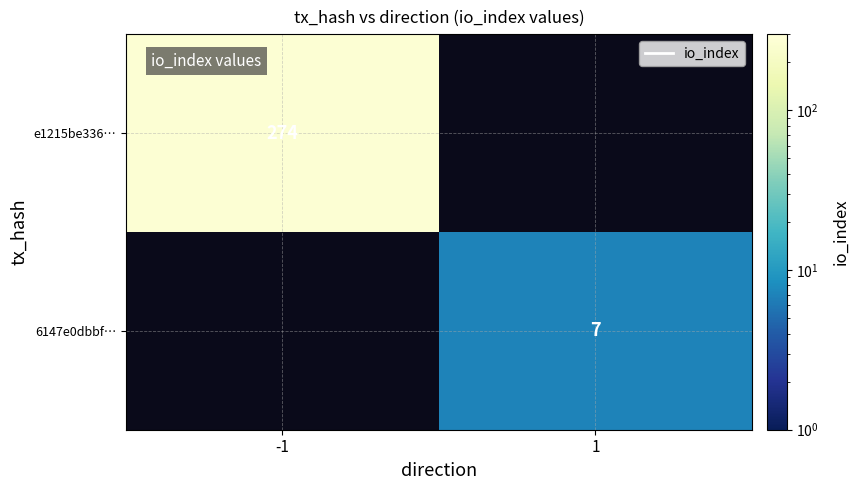

What is the smallest value displayed?

7.0